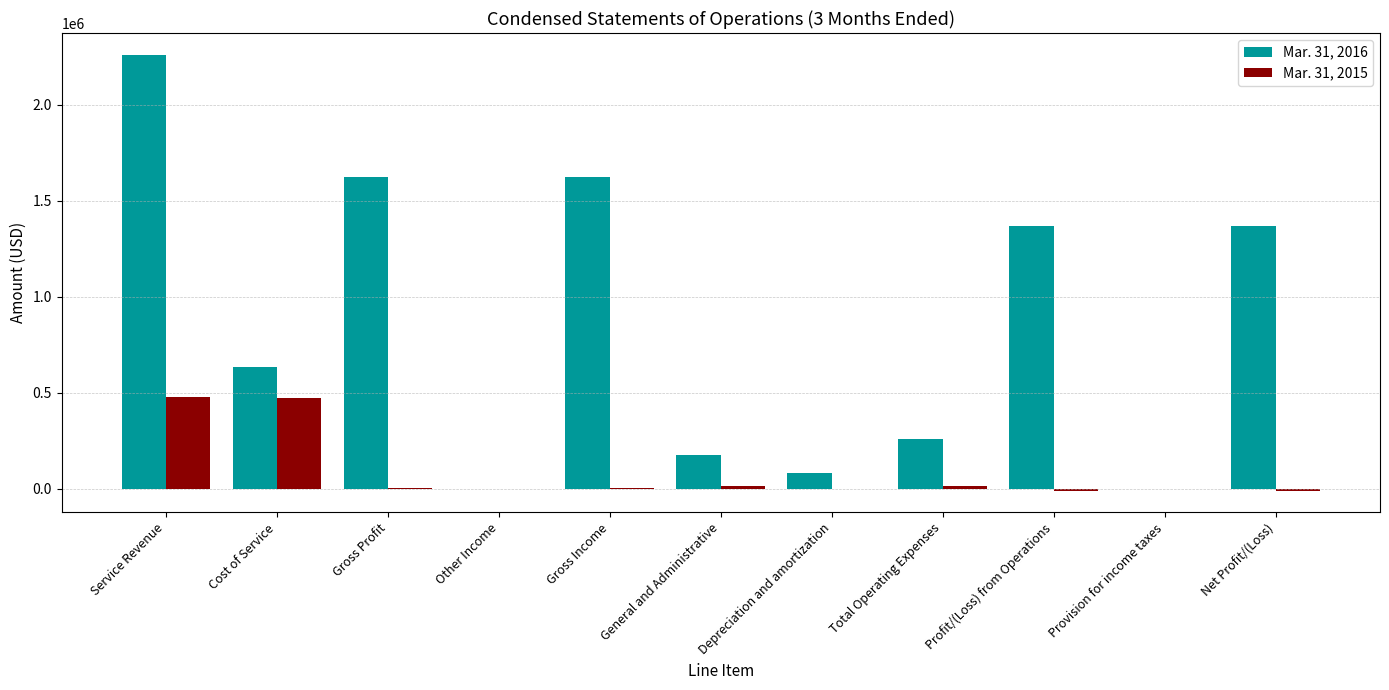

True or false: Mar. 31, 2016 has a value of 1489376 at Other Income.

False